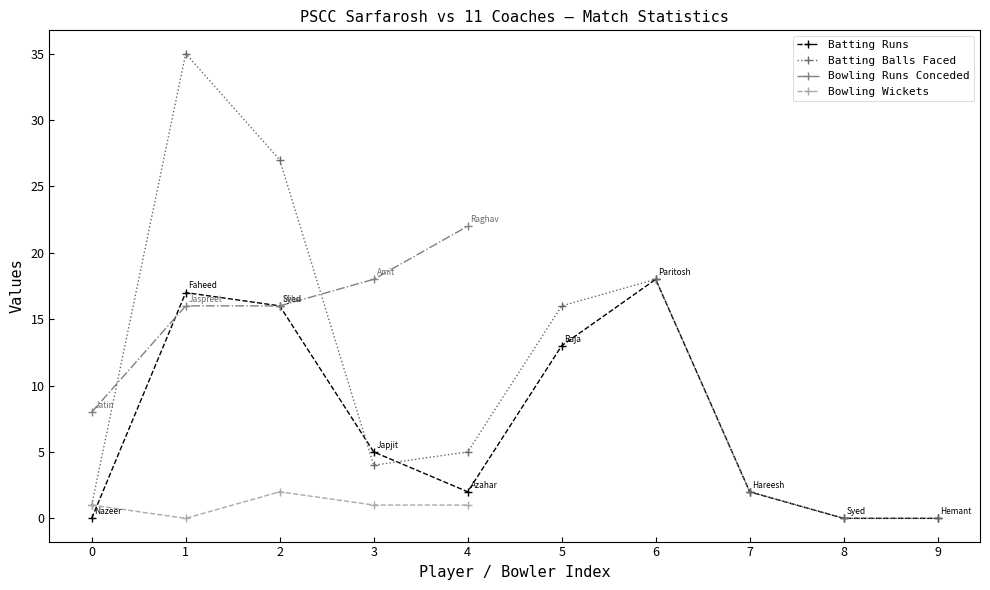

What is the highest value of the Batting Runs series?

18